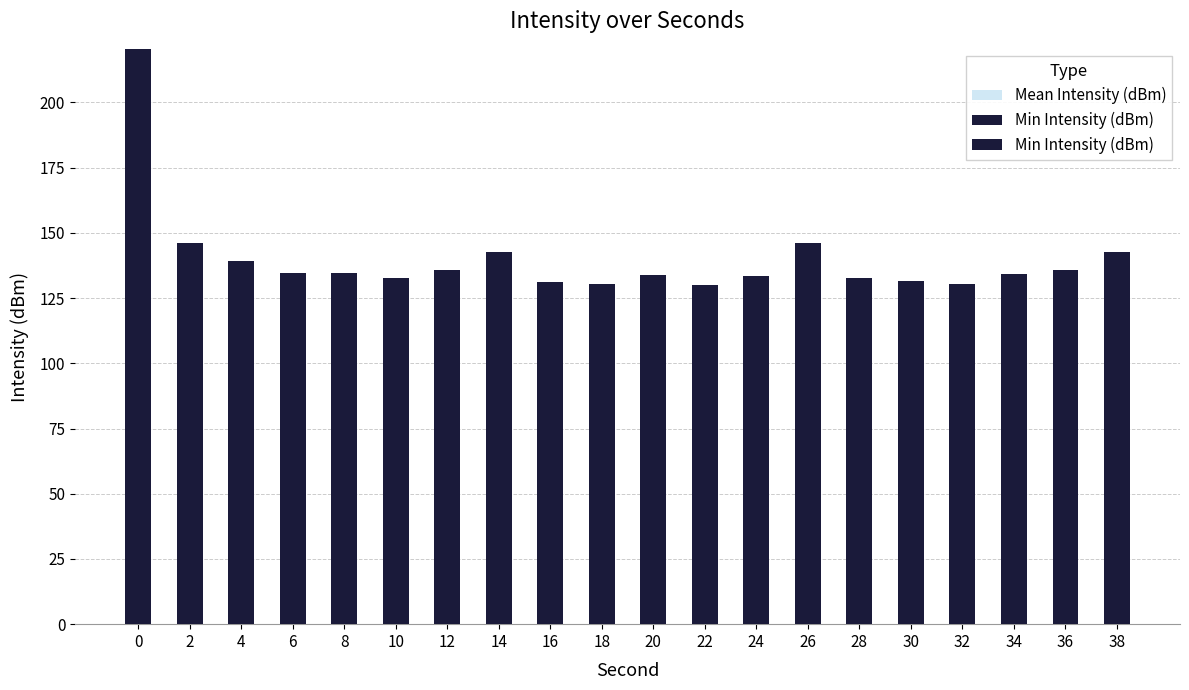

What is the total value across all series at 12?

136.0